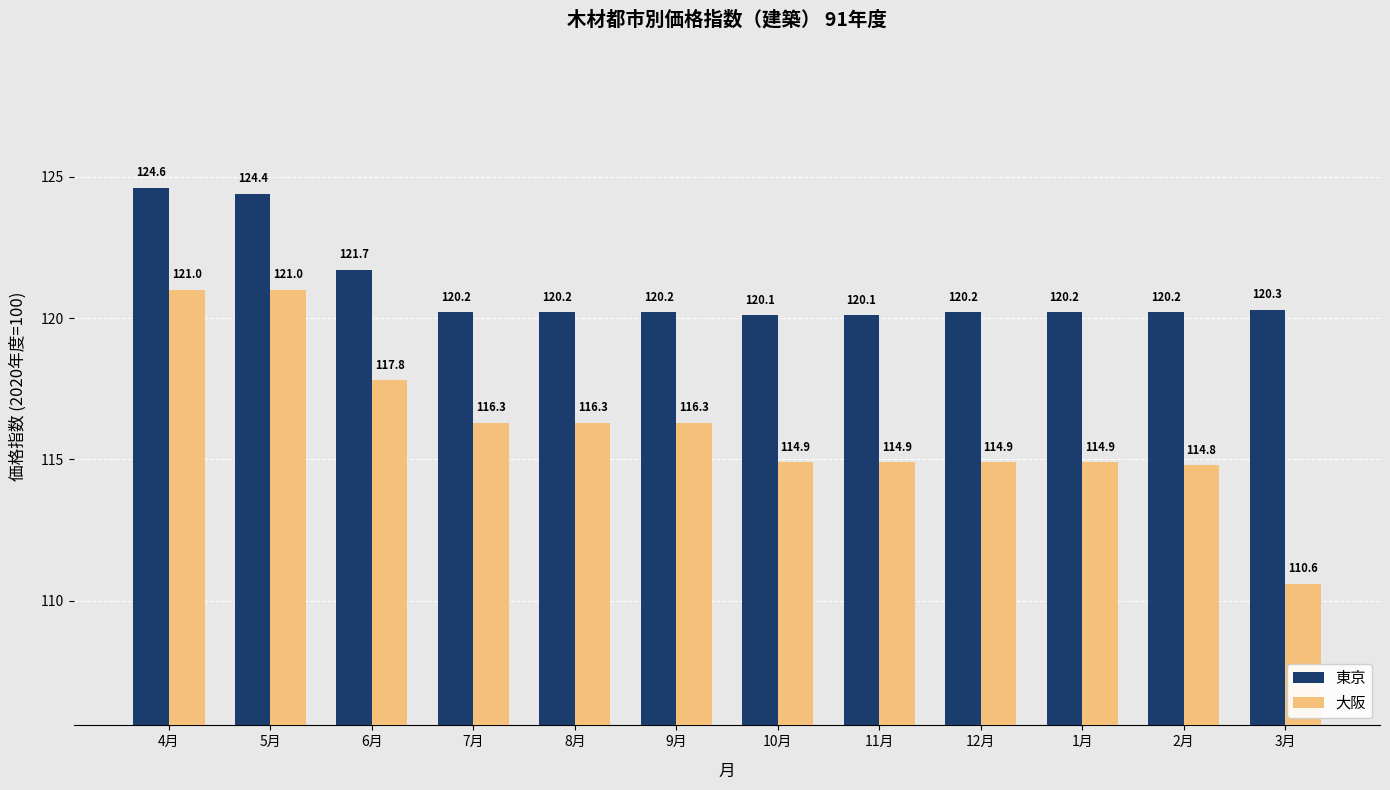

Which category has the highest value in the 東京 series?

4月